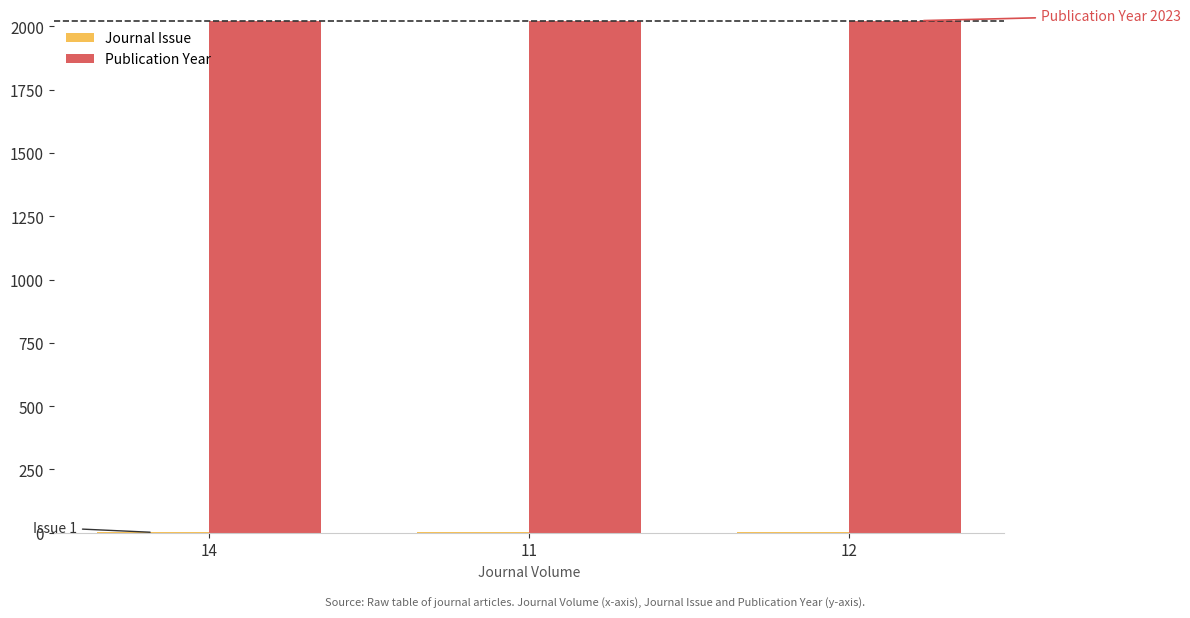

Which series has the largest total across all categories?

Publication Year